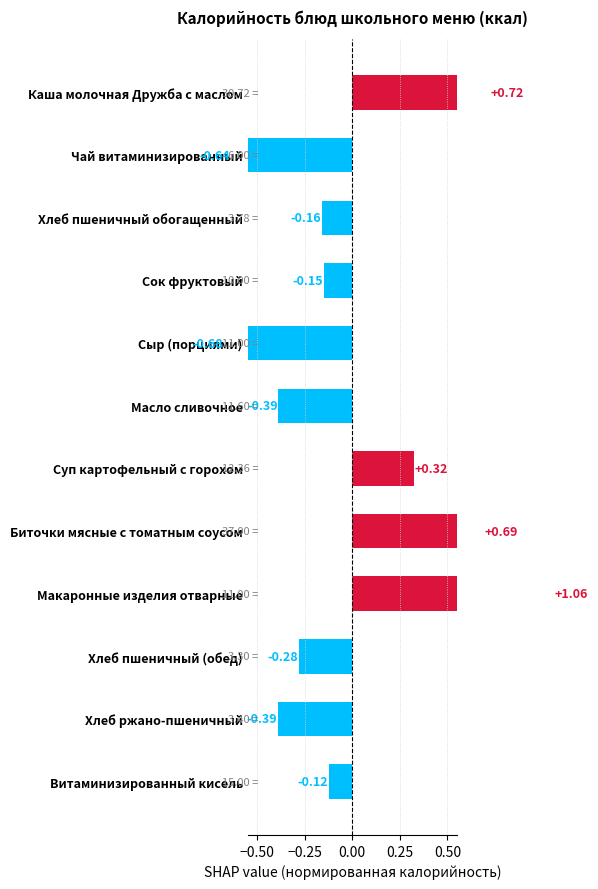

What is the minimum value shown in the chart?

-0.7